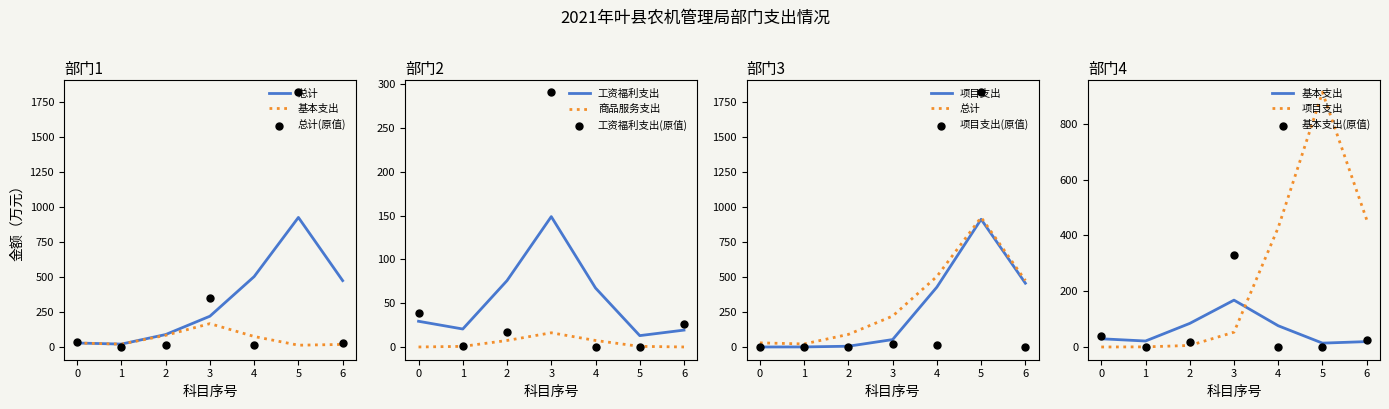

Which series contains the highest Y value?

总计